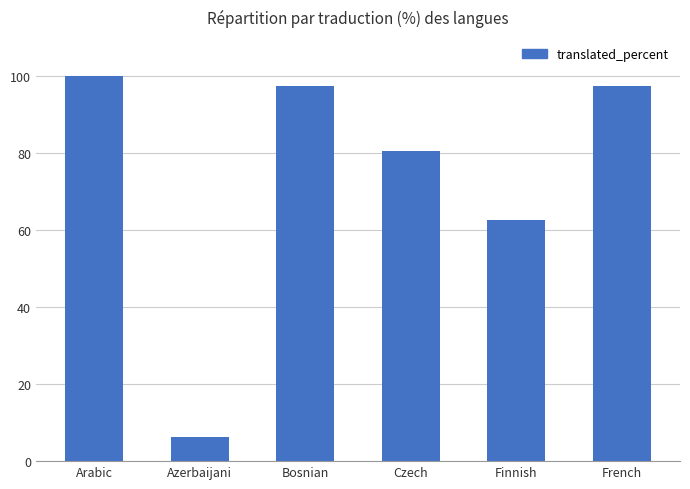

At which category does the chart reach its peak across all series?

Arabic